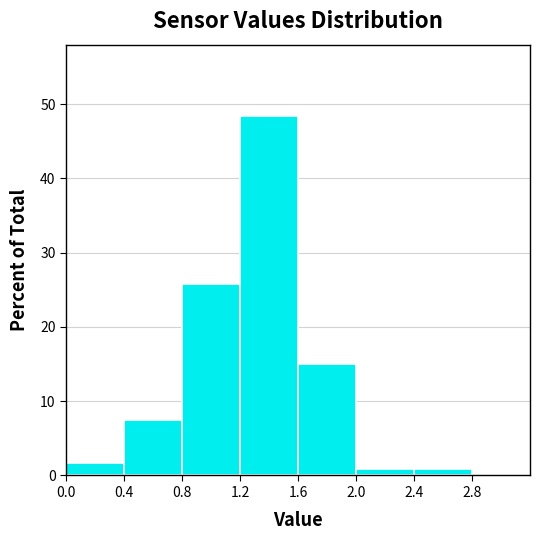

What is the height of the bar covering 1.2 to 1.6 on the x-axis? The values are not printed on the chart, so give them approximately, as read against the axis.

48